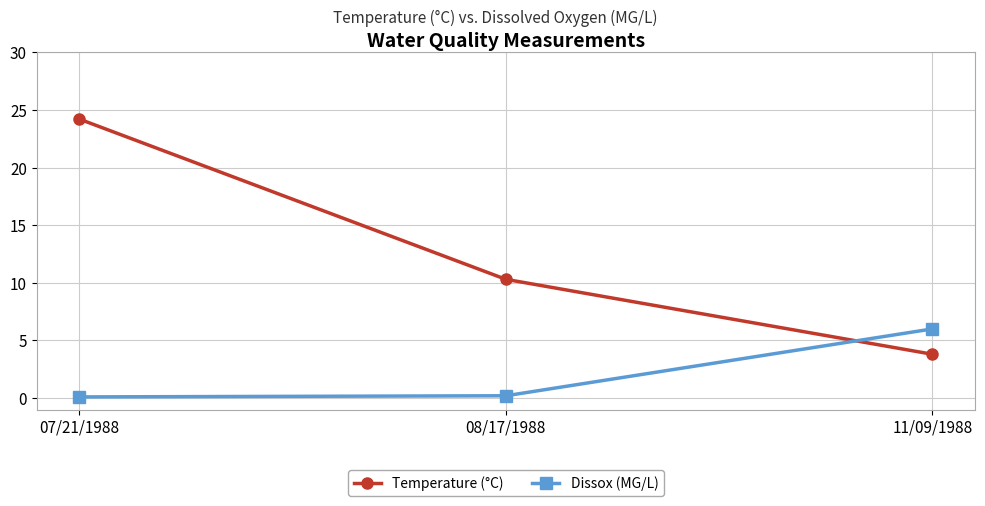

How many lines are shown in the chart?

2